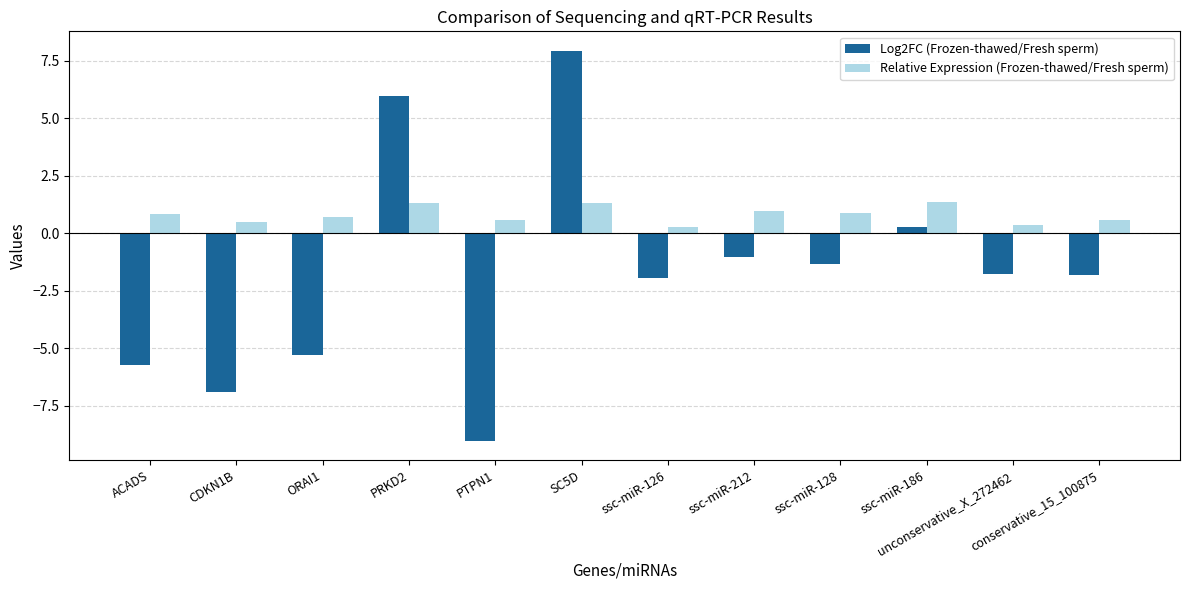

How many groups of bars are there?

12